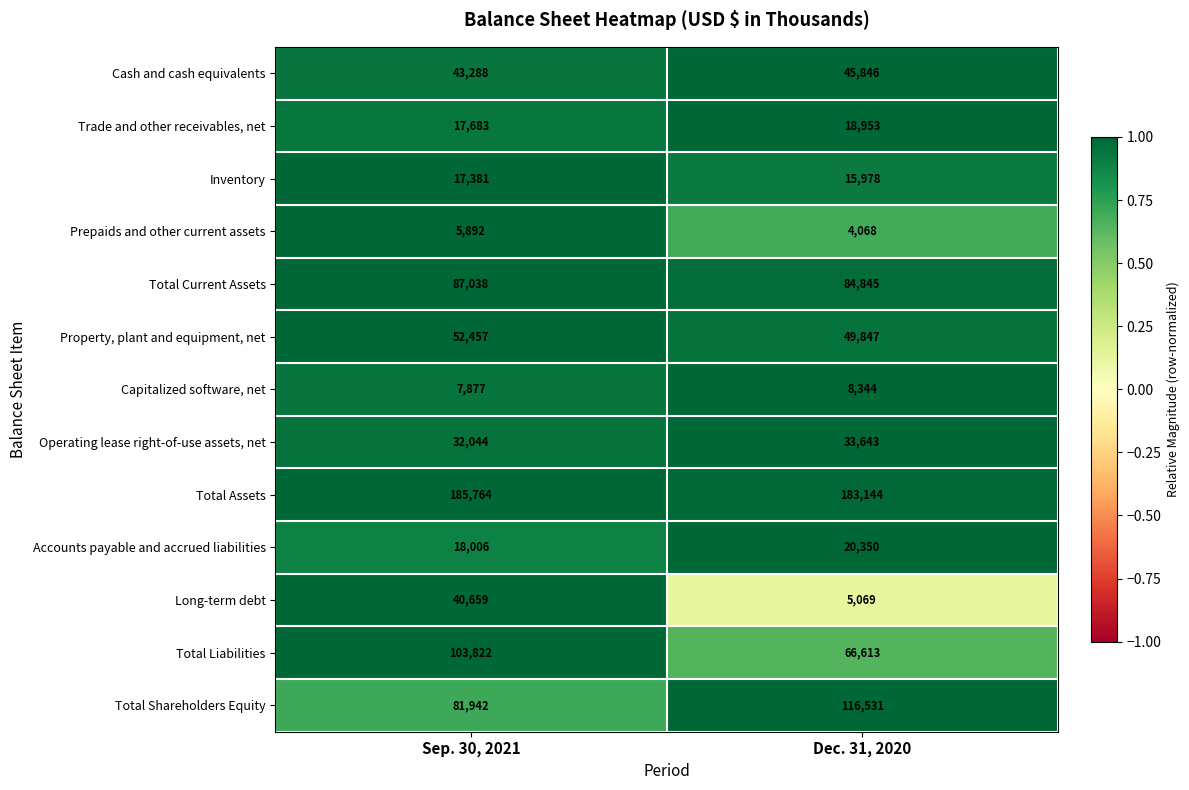

At which category is the sum across all series the highest?

Sep. 30, 2021